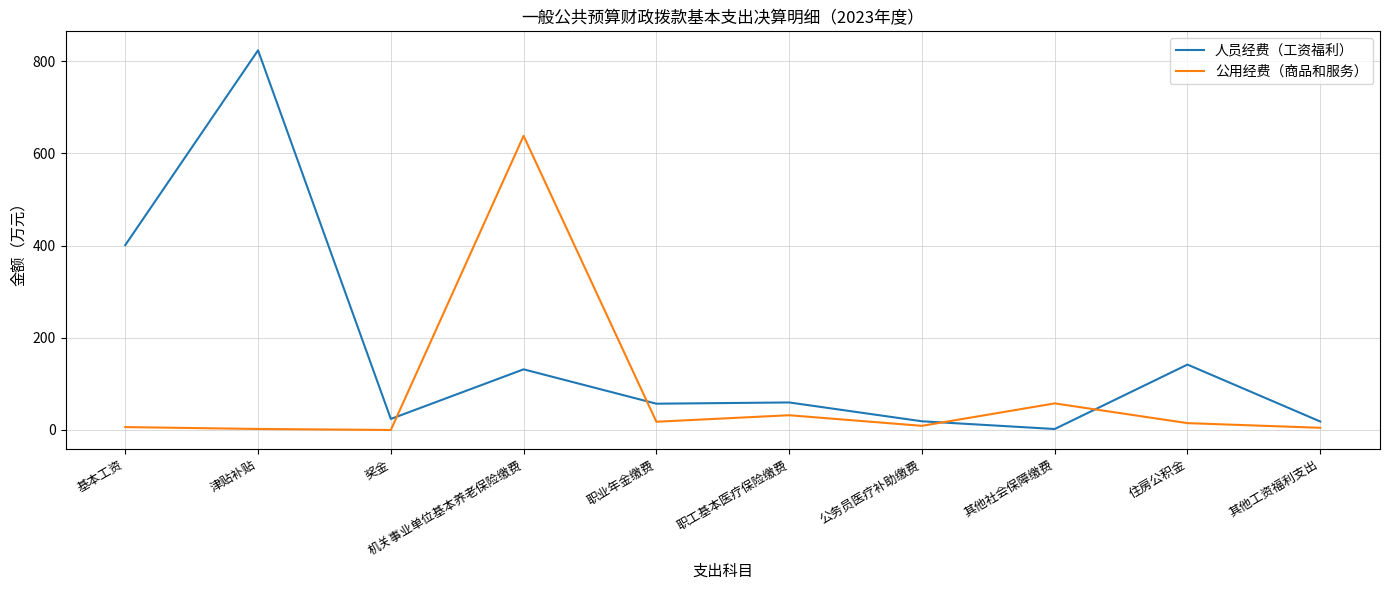

Where is 公用经费（商品和服务） nearest to the value 319?

其他社会保障缴费